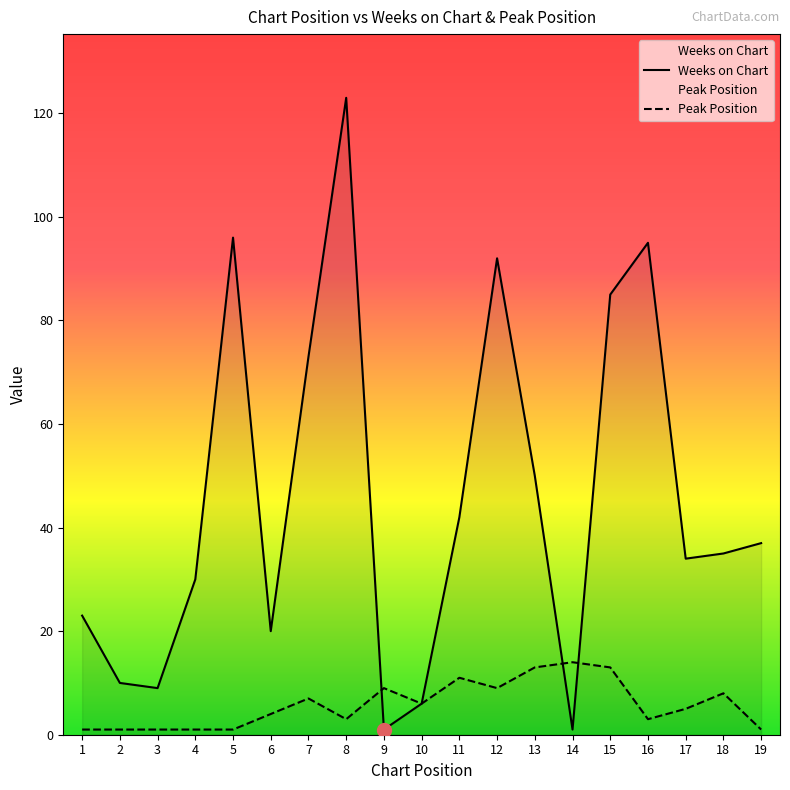

Which series has the widest spread of values?

Weeks on Chart